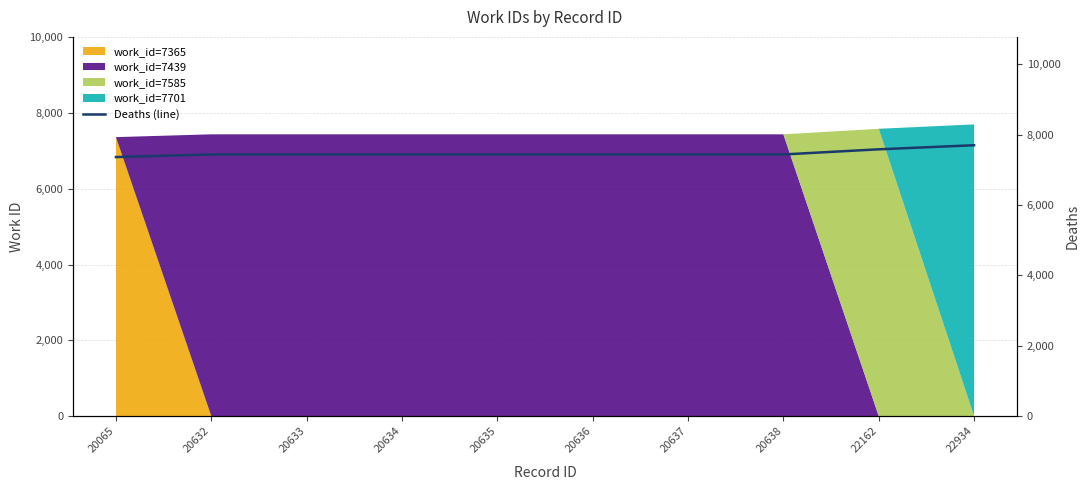

At which label is the value closest to 7533?

22162